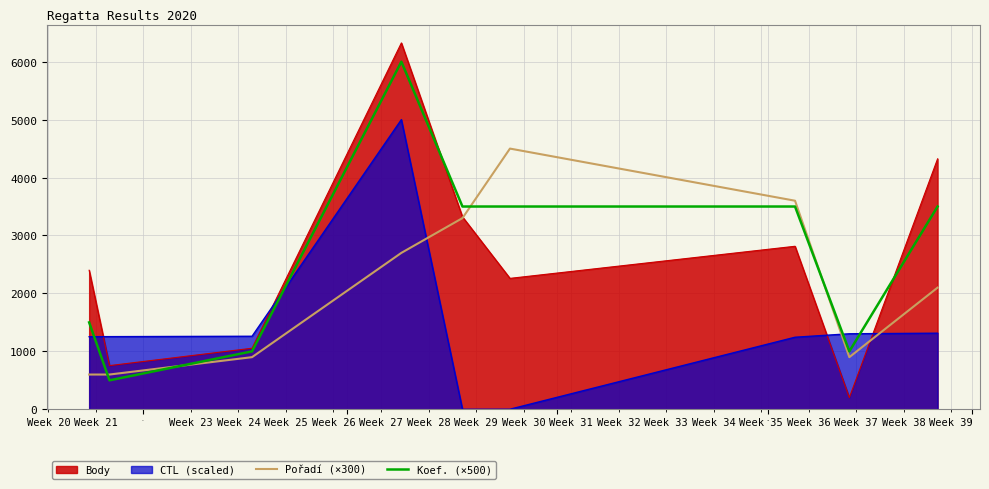

At how many categories does at least one series exceed 1881?

6